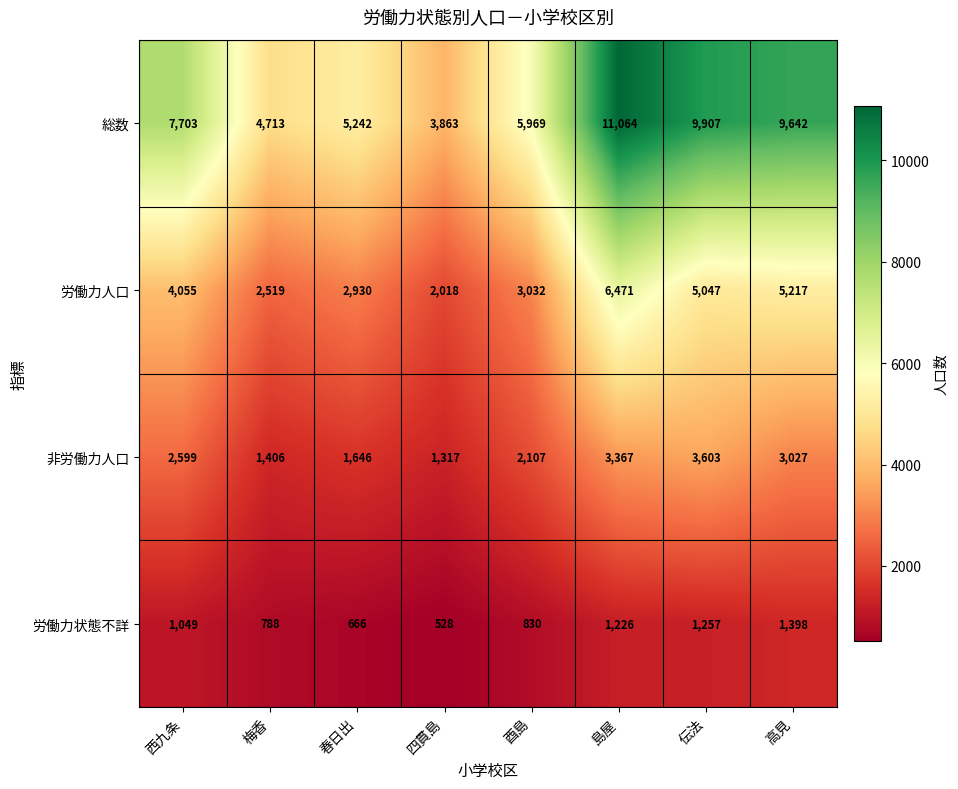

At which category does the chart reach its peak across all series?

島屋